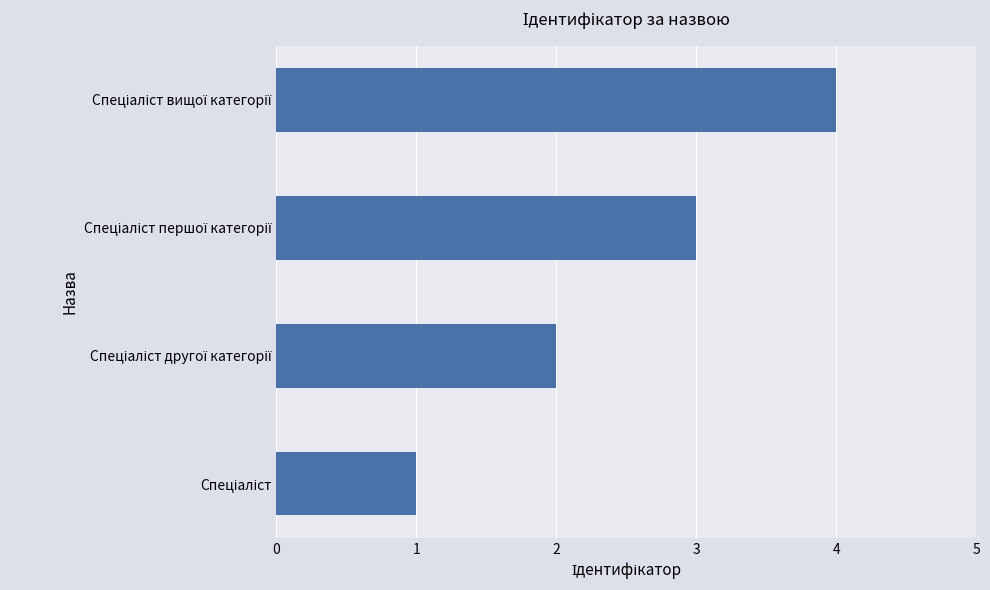

What is the sum of all values?

10